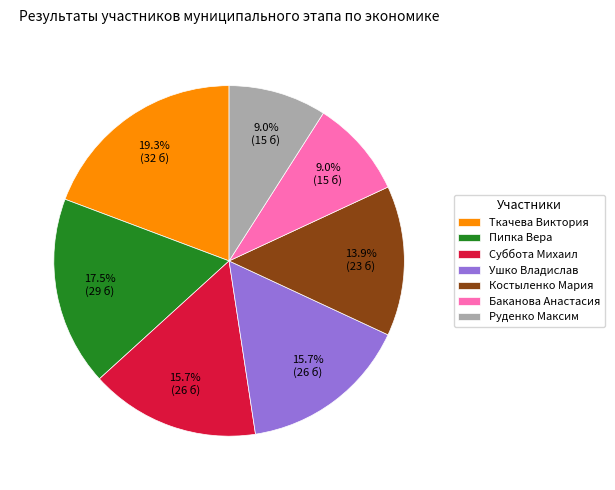

Is there any slice that represents more than half of the pie?

No